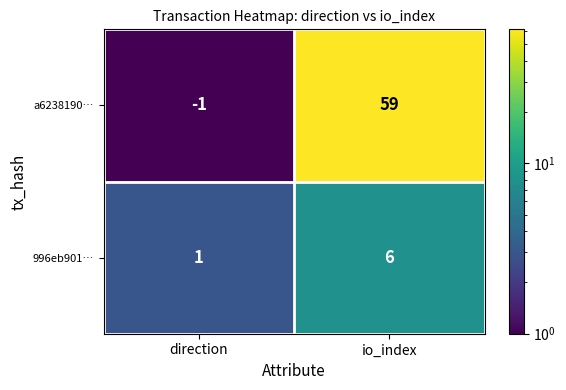

Rank the series by their average value, from highest to lowest.

a6238190…, 996eb901…